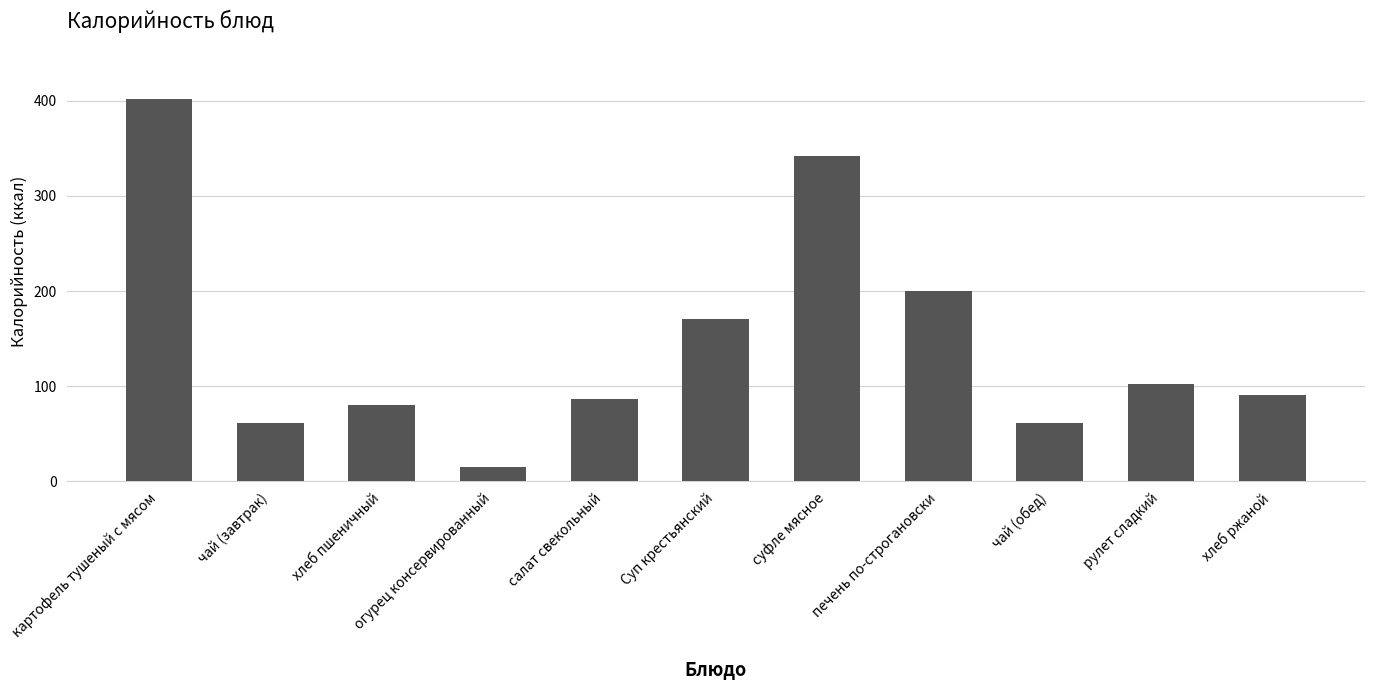

How many data points are less than 90?

5